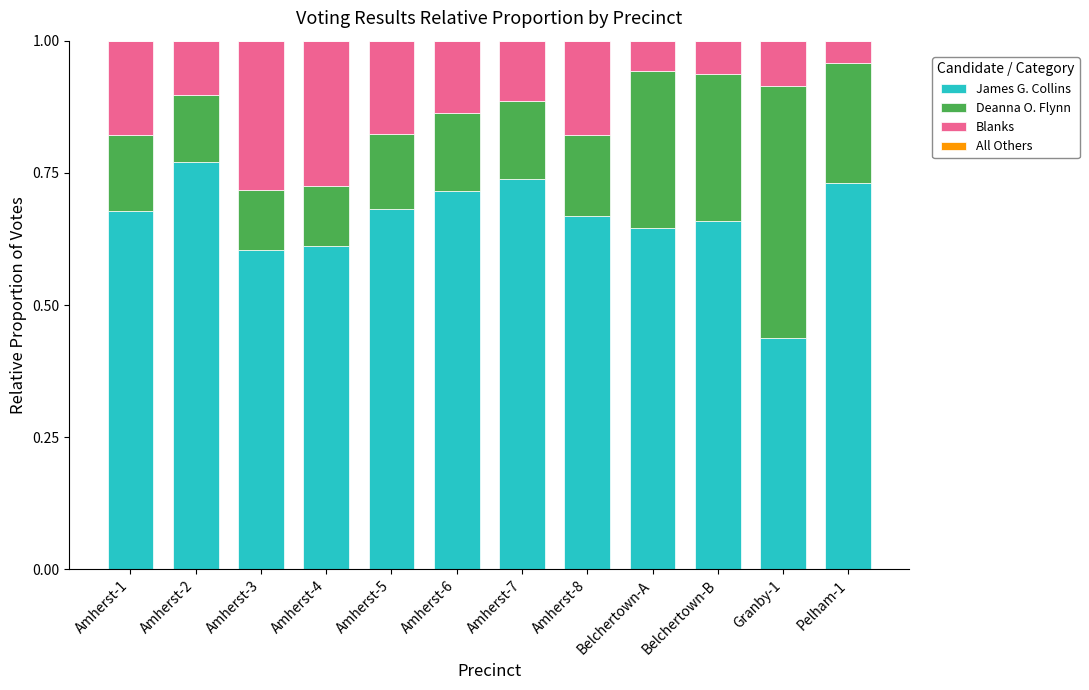

The value of James G. Collins at Pelham-1 is 0.2. True or false?

False